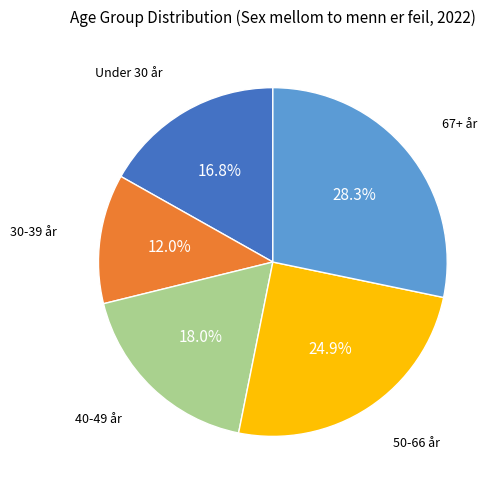

To the nearest percent, what is the difference between the largest and smallest slice percentages?

16%